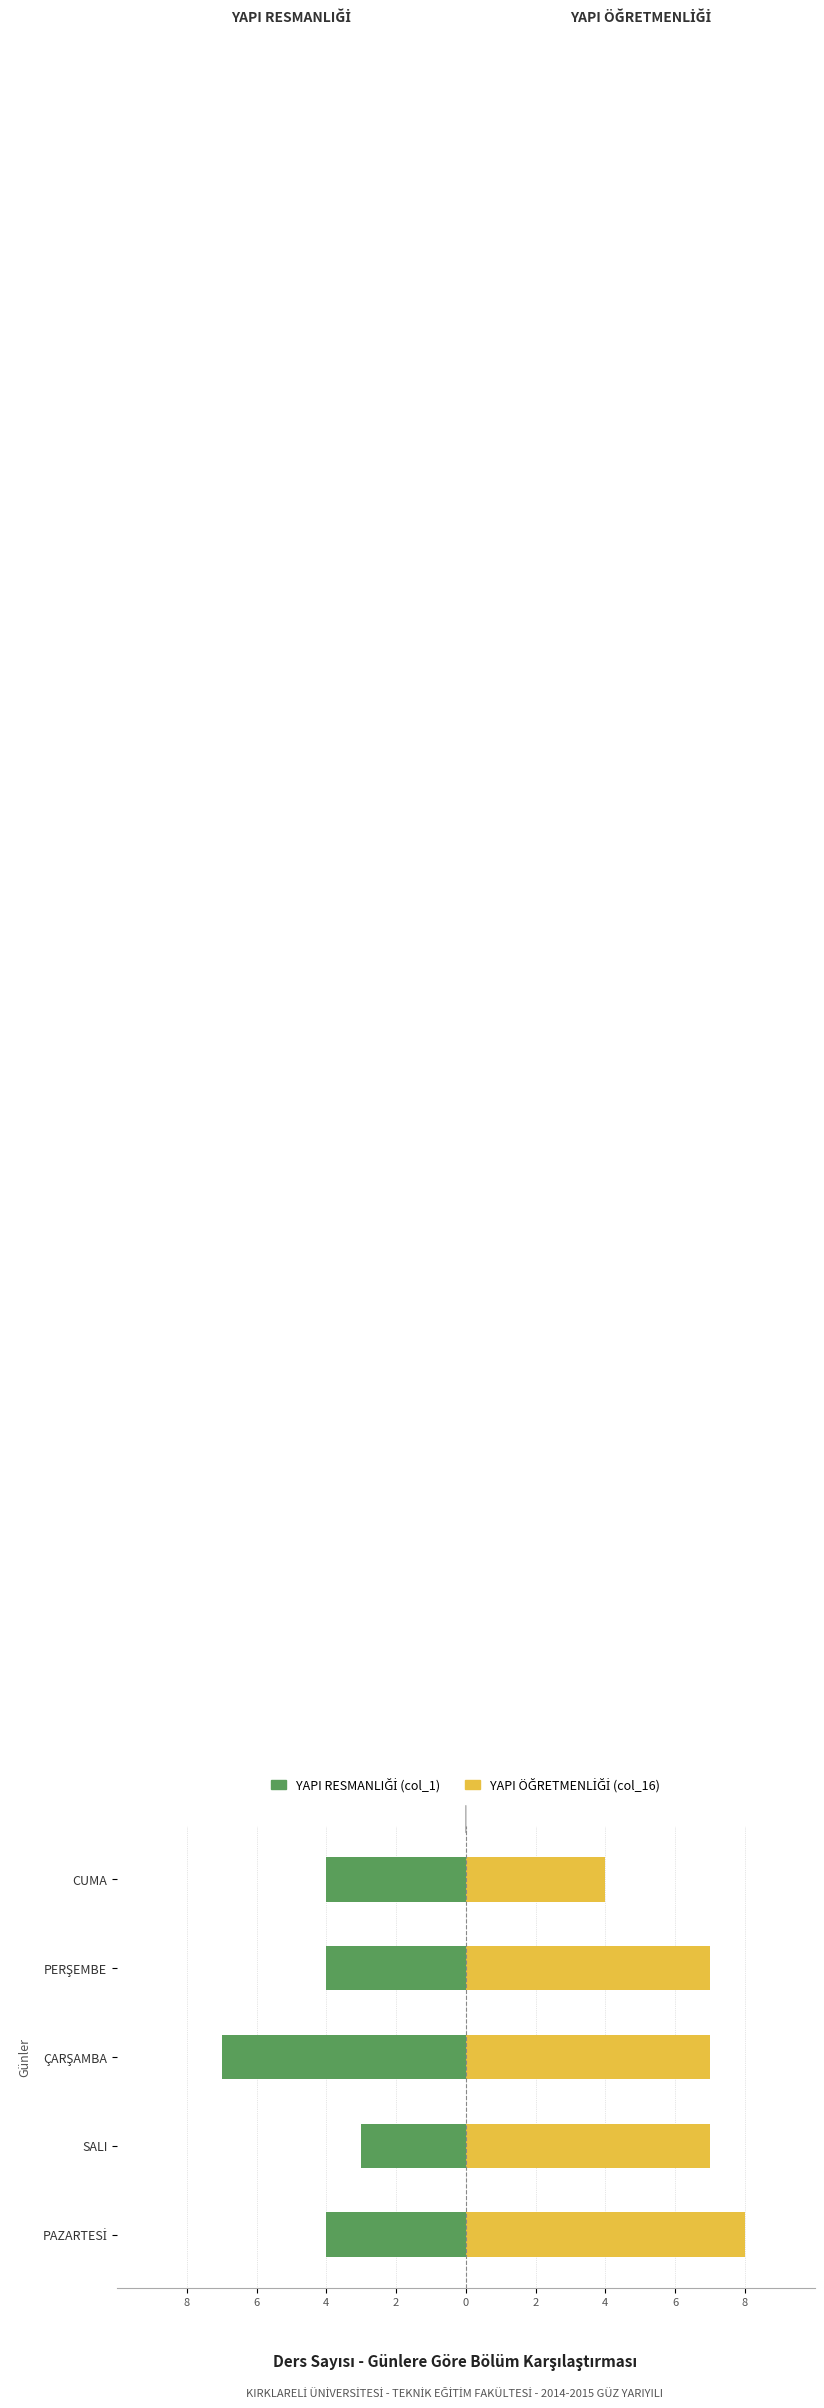

What is the difference between the YAPI ÖĞRETMENLİĞİ (col_16) values at PAZARTESİ and PERŞEMBE?

1